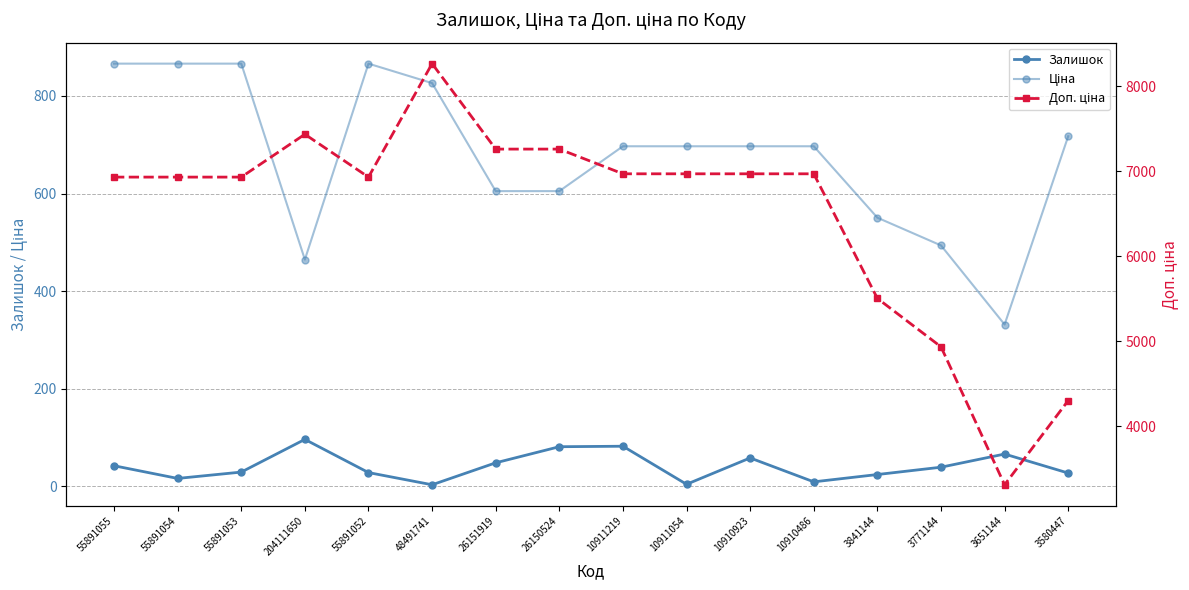

How many interior local peaks does the Залишок series have?

4